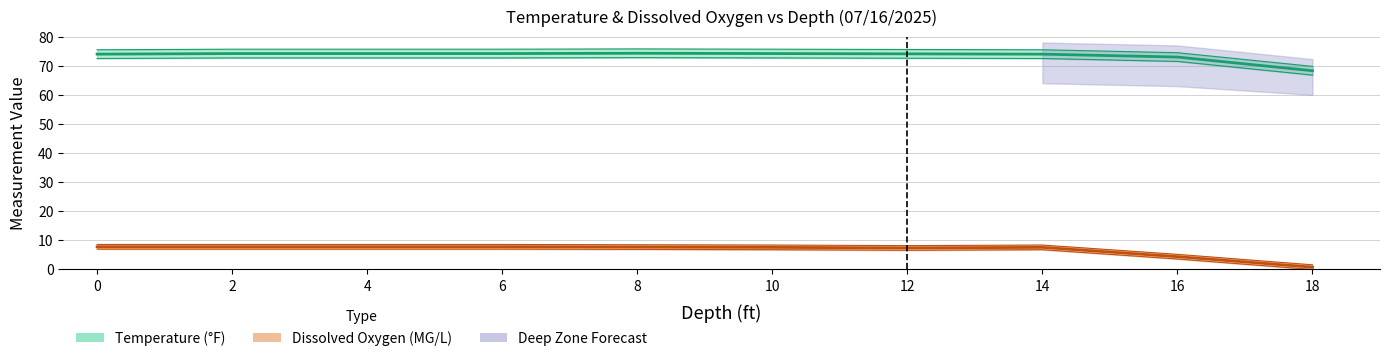

How many values in the Dissox series exceed 7?

8